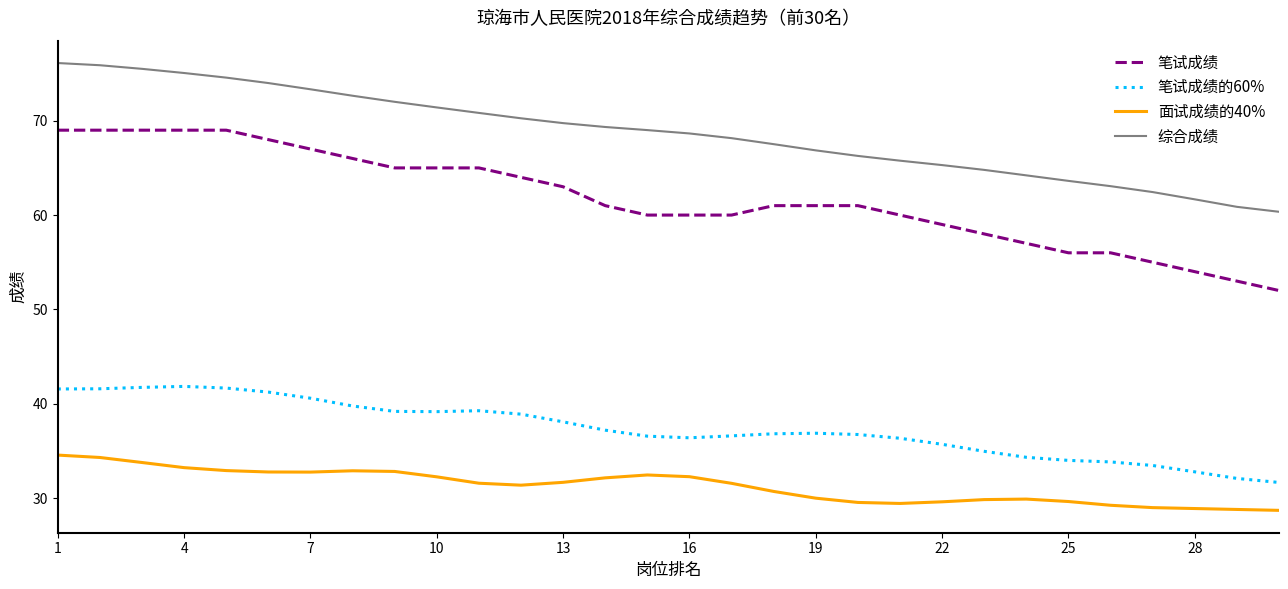

True or false: 综合成绩 and 笔试成绩 cross at least once.

False